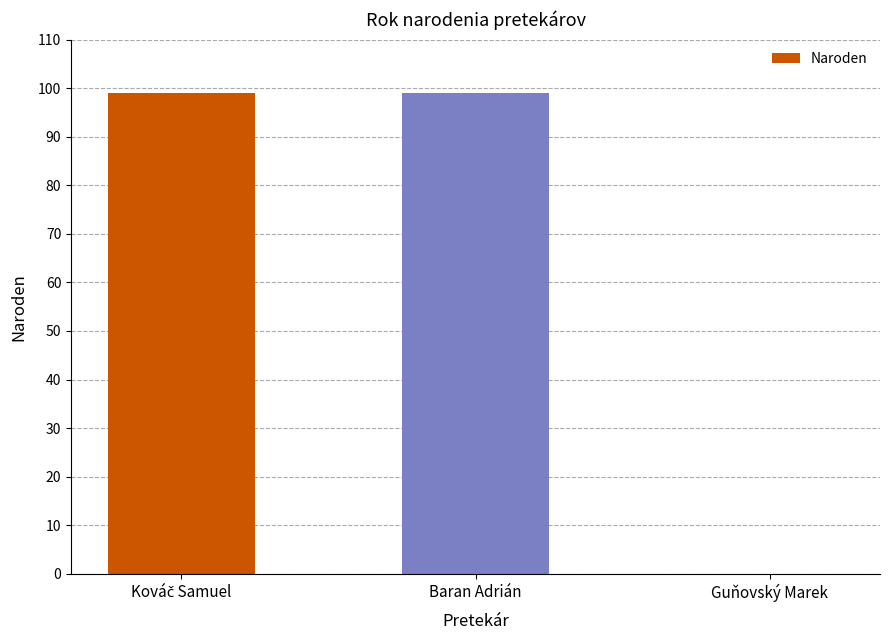

What is the maximum value shown in the chart?

99